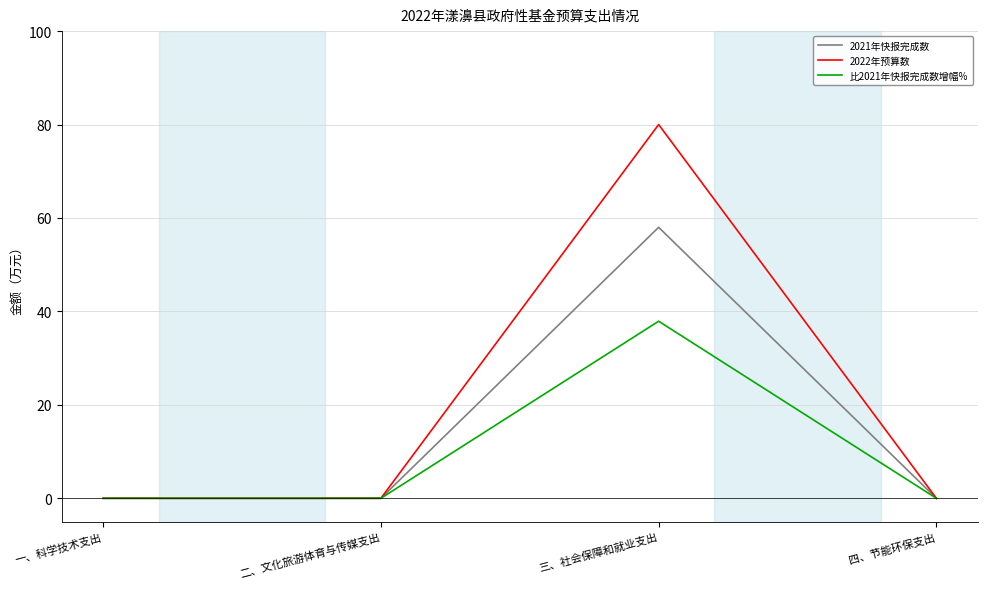

Read the 2021年快报完成数 value at 三、社会保障和就业支出.

58.0